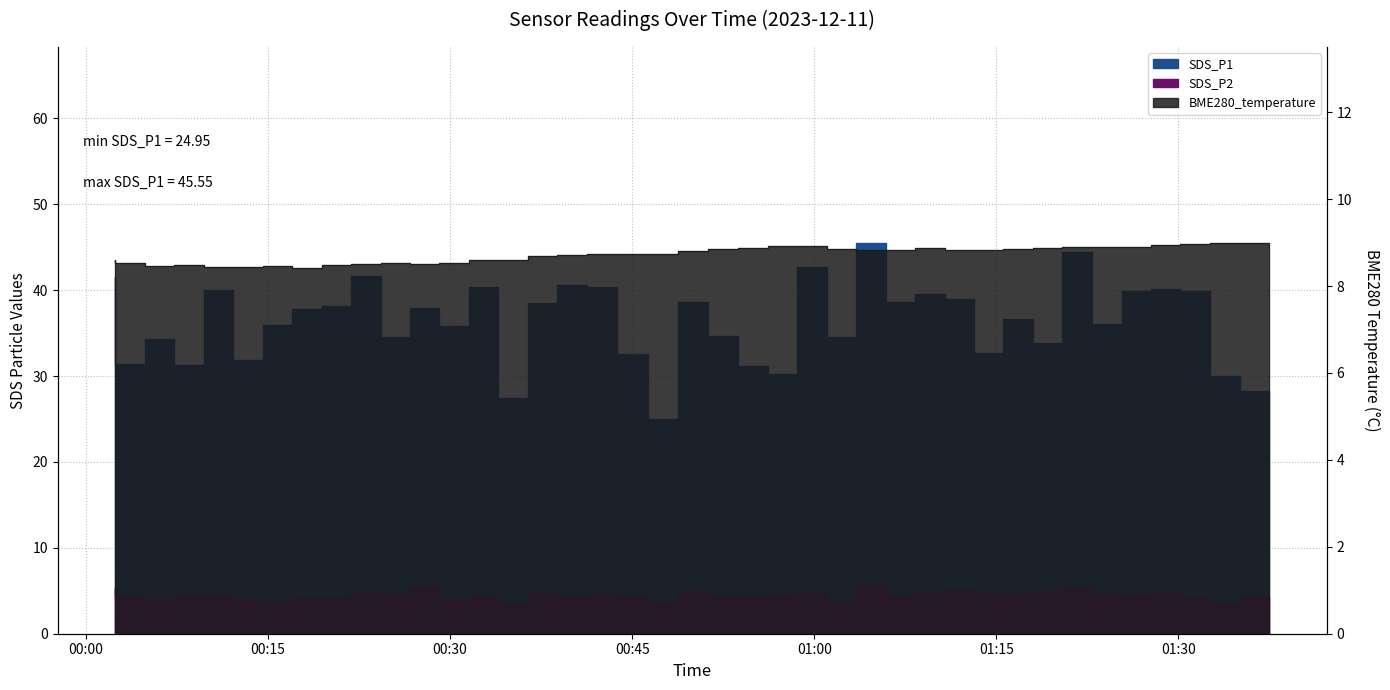

Where is the first local maximum for SDS_P2?

2023/12/11 00:09:43